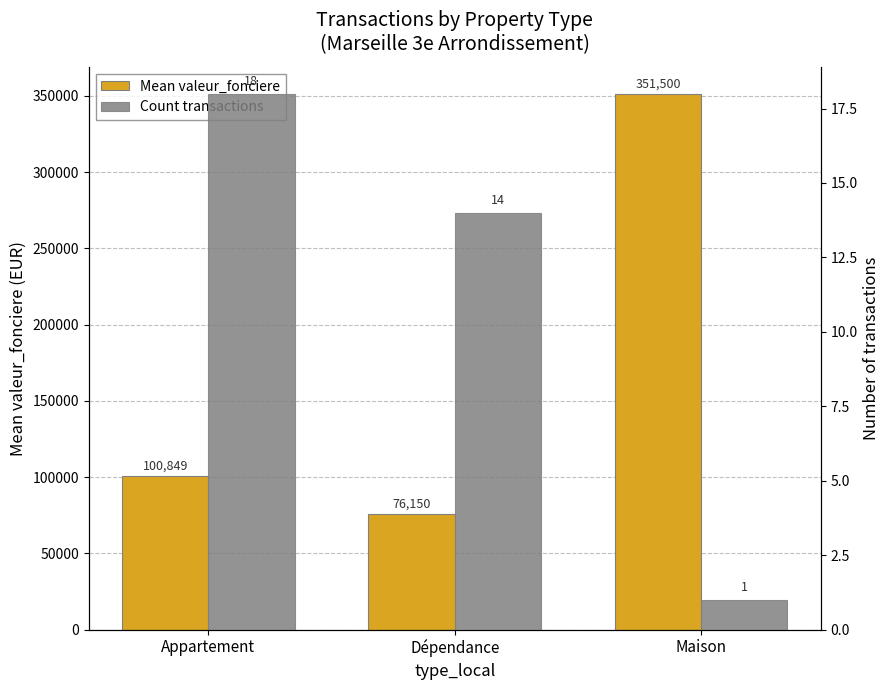

Which series changed the most between Appartement and Dépendance?

Mean valeur_fonciere